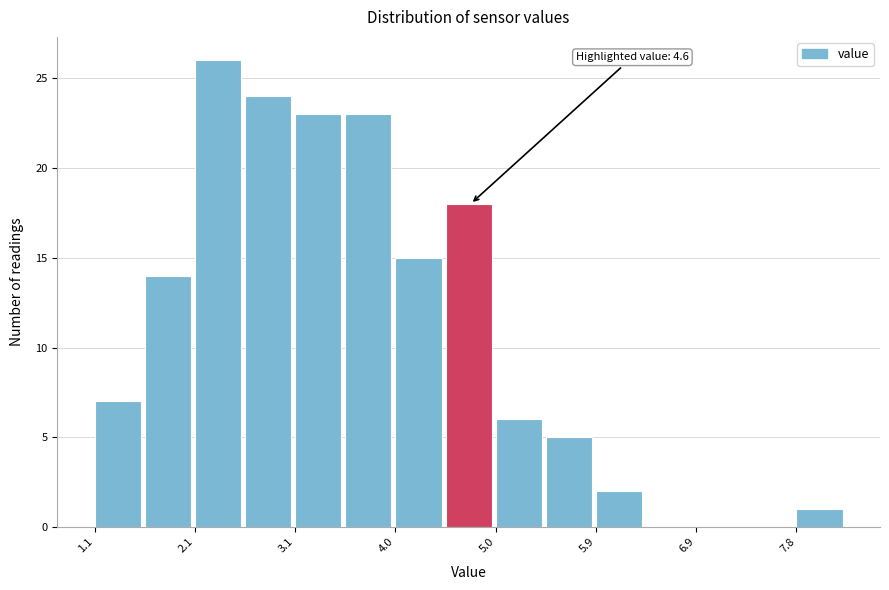

Which range on the x-axis has the tallest bar?

2.1 to 2.6